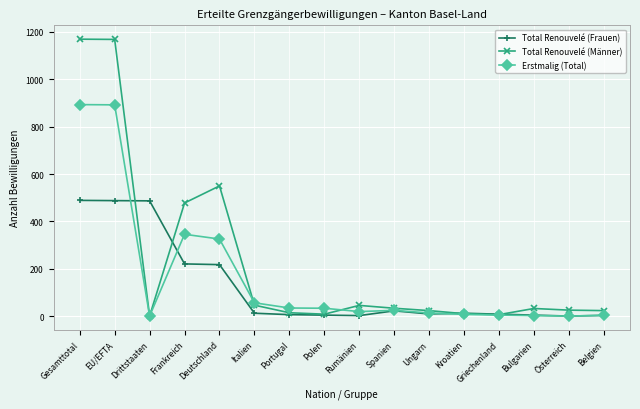

Which series has the largest total across all categories?

Total Renouvelé (Männer)